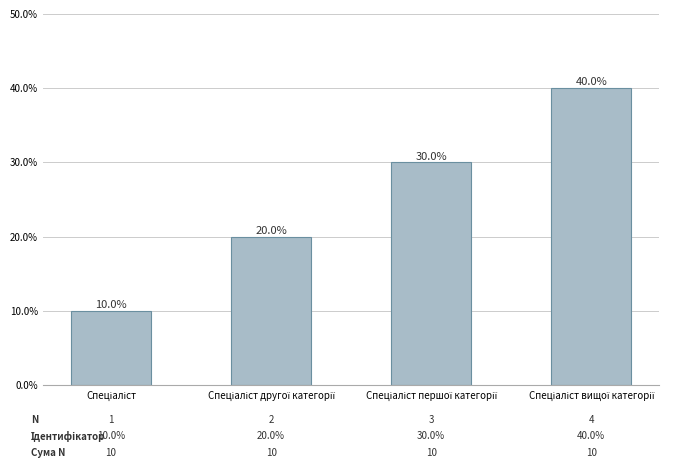

Reading left to right, list all the values displayed in this chart.

Спеціаліст=0.1	Спеціаліст другої категорії=0.2	Спеціаліст першої категорії=0.3	Спеціаліст вищої категорії=0.4